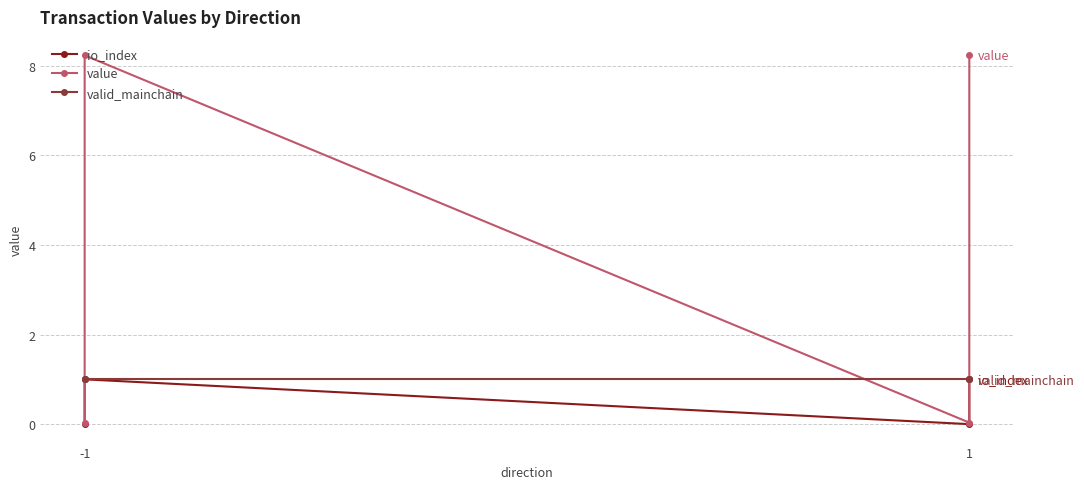

How many lines are shown in the chart?

3